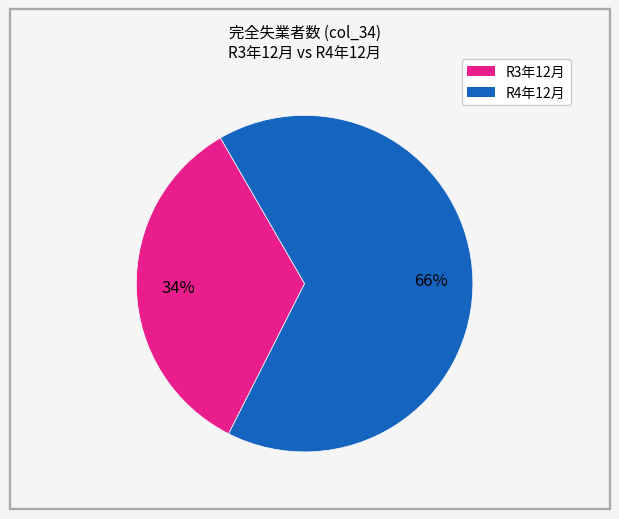

Is there any slice that represents more than half of the pie?

Yes